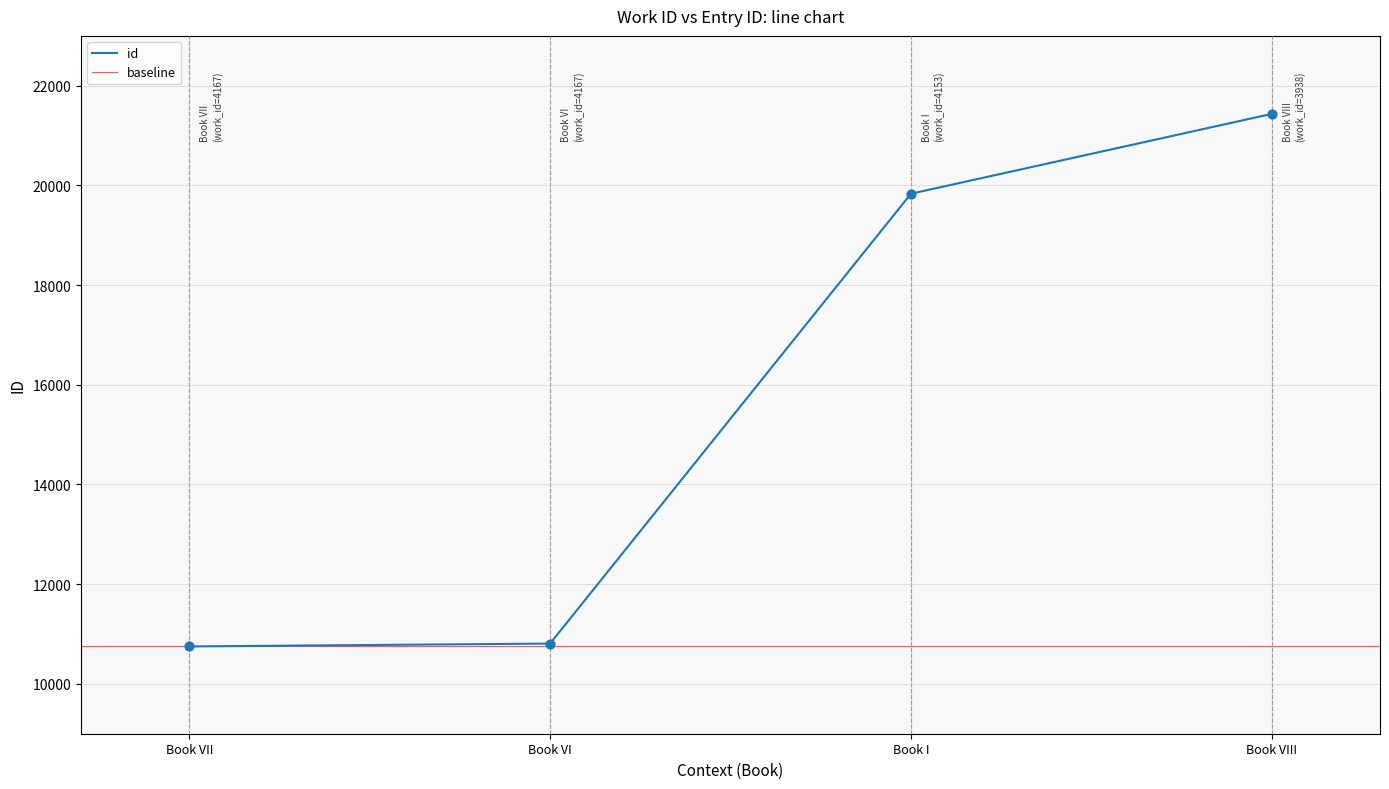

What is the change in value from Book VII to Book VI?

+58